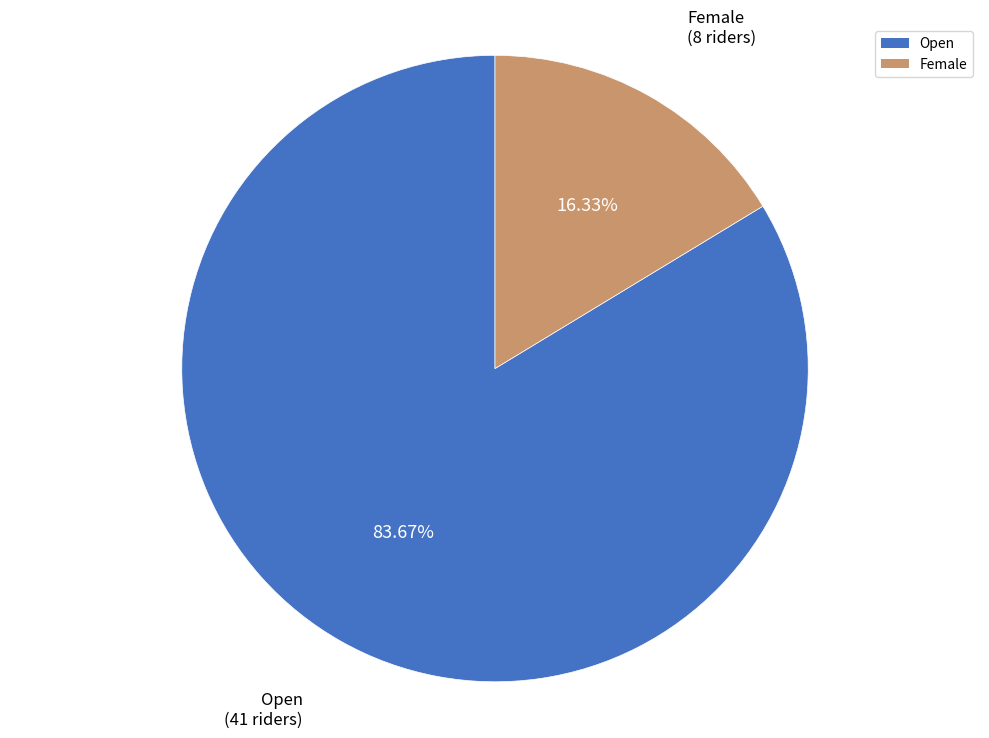

Which slice is the smallest?

Female